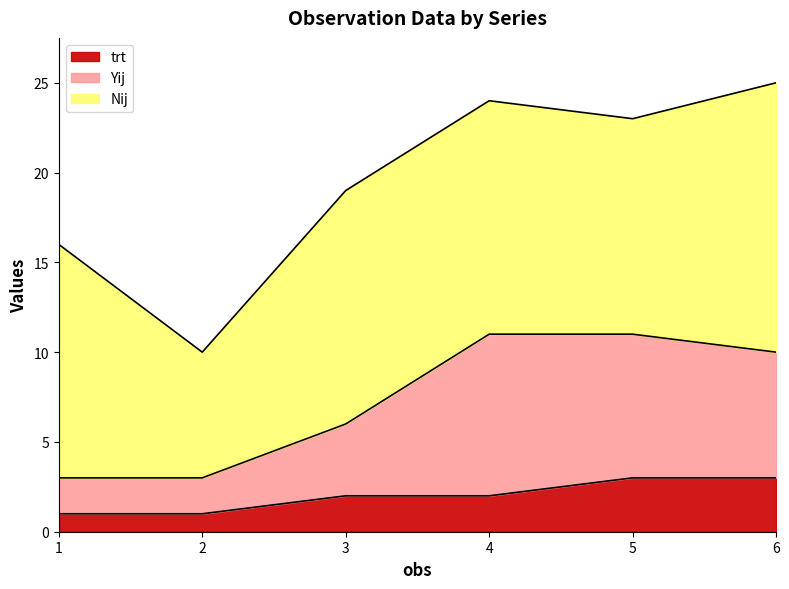

True or false: trt and Yij cross at least once.

False